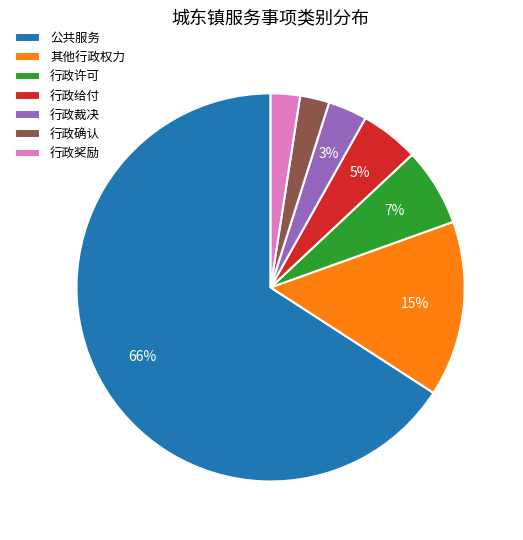

Which has a higher value, 其他行政权力 or 行政给付?

其他行政权力